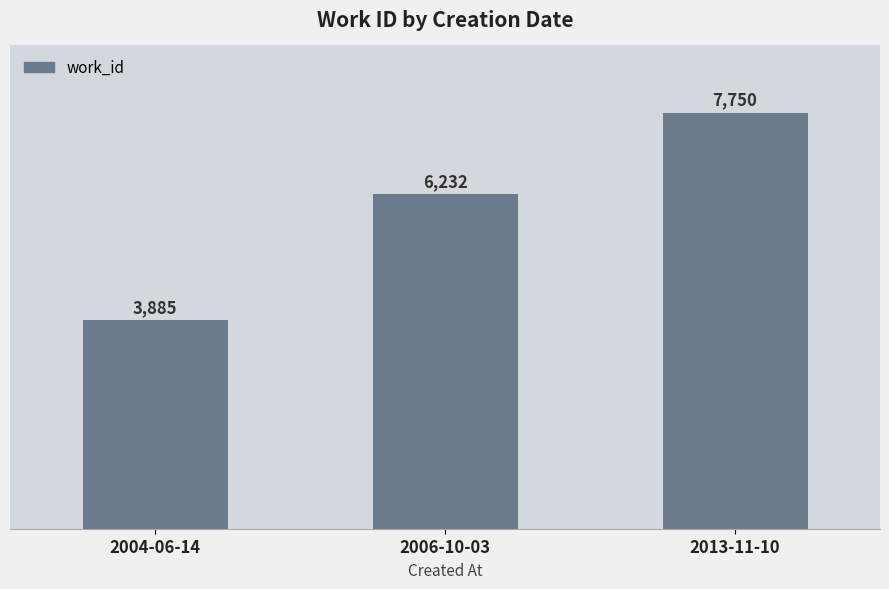

The value at 2013-11-10 is 7750. True or false?

True